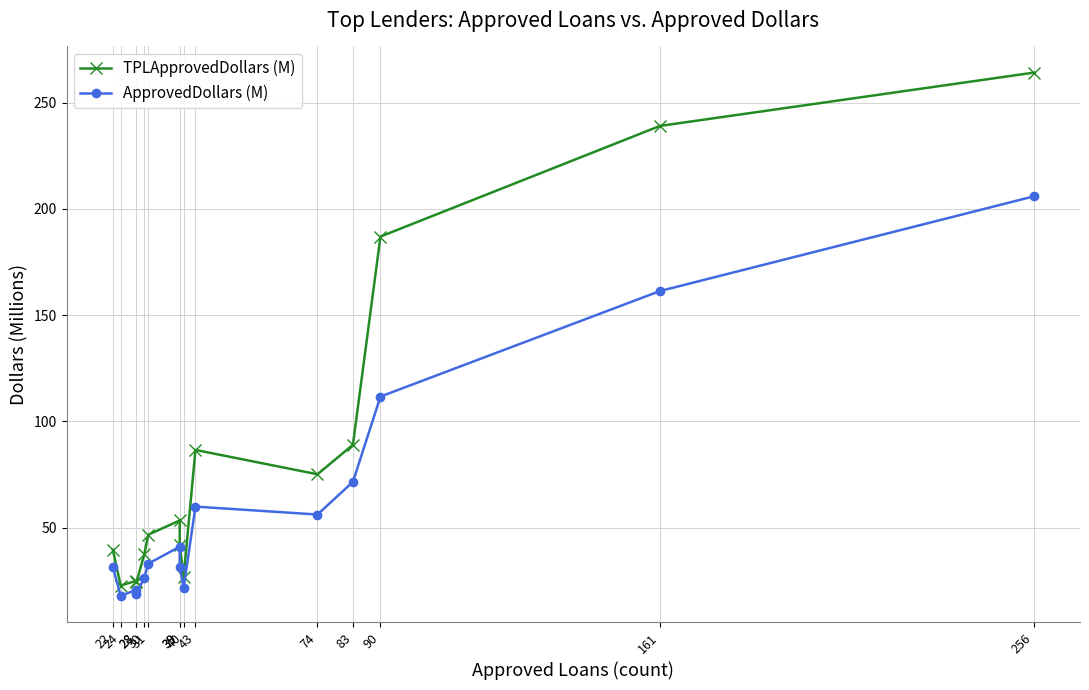

The ApprovedDollars (M) series shows 31.6 at 22. True or false?

True